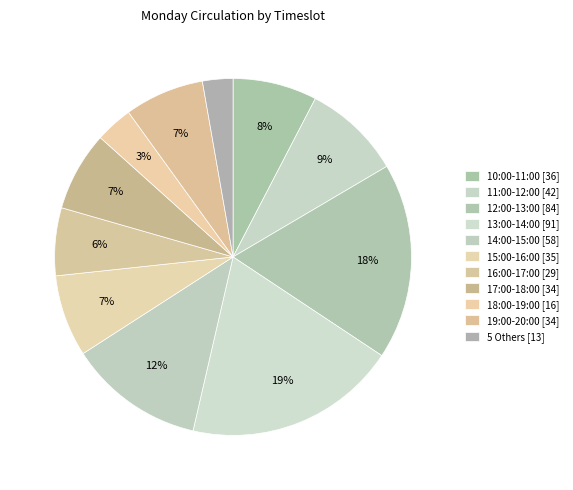

How many segments does this pie chart have?

11